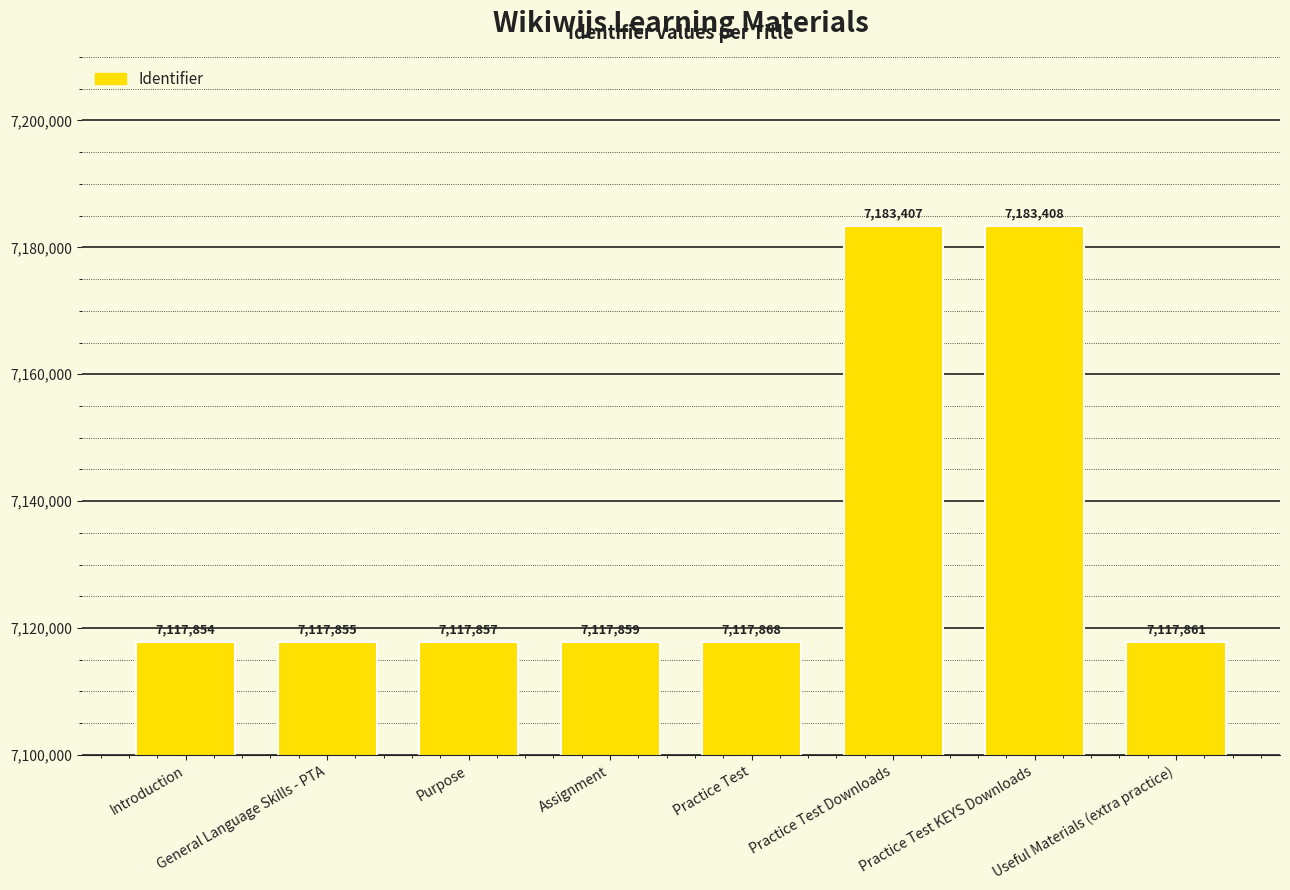

Reading right to left, what are all the values shown in this chart?

7117861	7183408	7183407	7117868	7117859	7117857	7117855	7117854